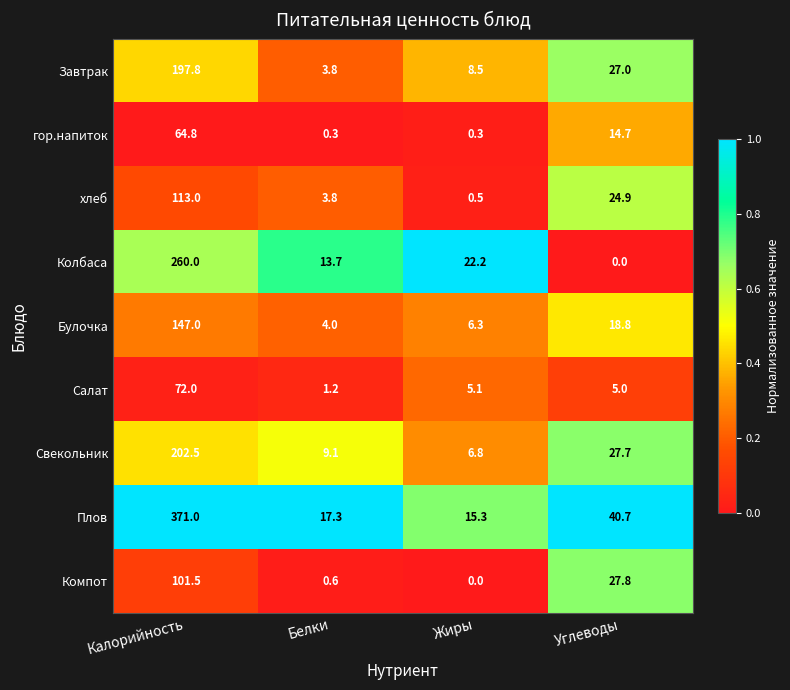

The value of Свекольник at Жиры is 1.9. True or false?

False